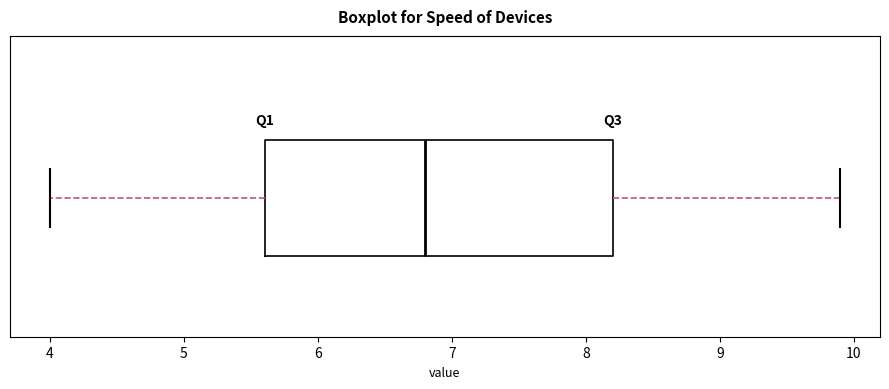

Transcribe this box plot: give where the median line is, the range the box spans, and where the two whiskers end, as read against the x-axis. The values are not printed on the chart, so give them approximately, as read against the axis.

median 6.8, box 5.6 to 8.2, whiskers 4.0 to 9.9